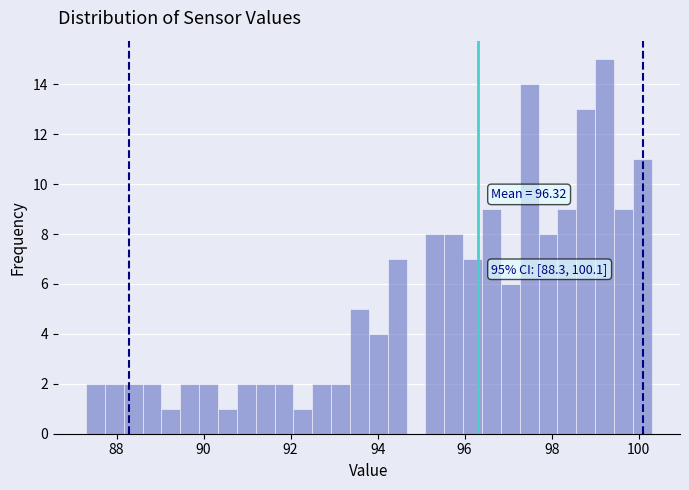

Read against the x-axis, roughly where is the centre of the tallest bar?

99.2